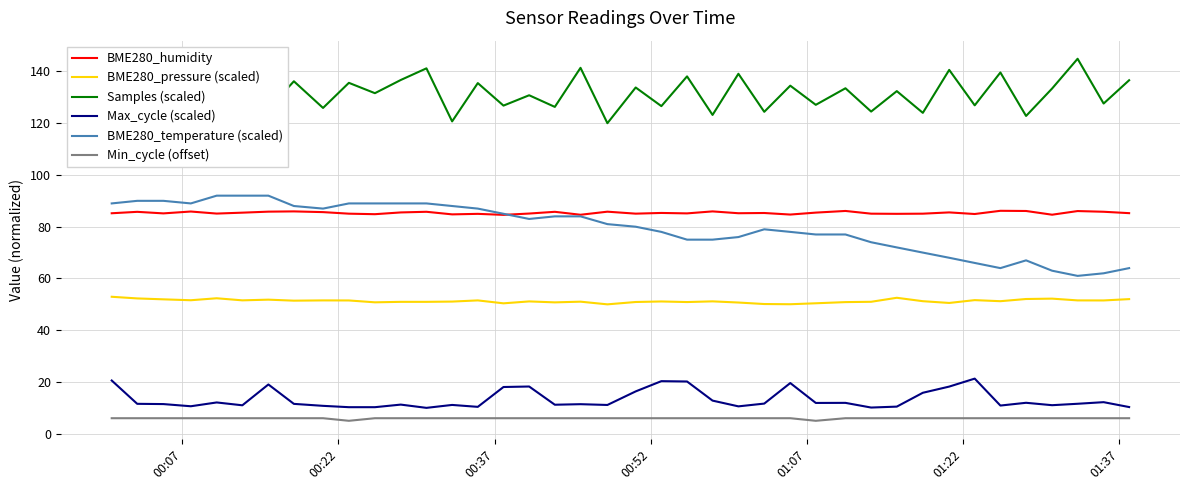

What is the minimum value for Min_cycle (offset)?

5.0